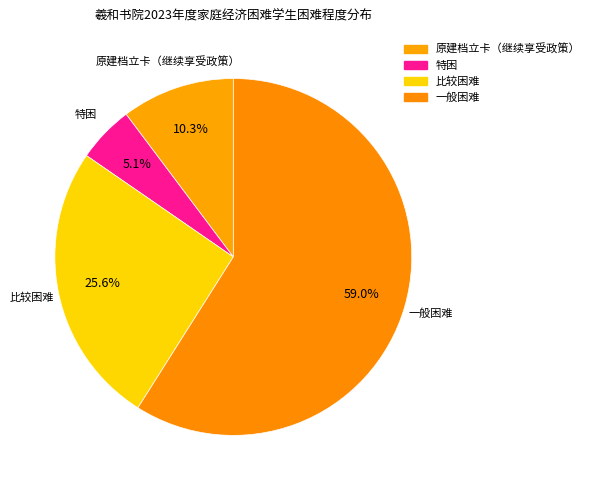

What is the ratio of the value at 原建档立卡（继续享受政策） to the value at 一般困难?

0.2